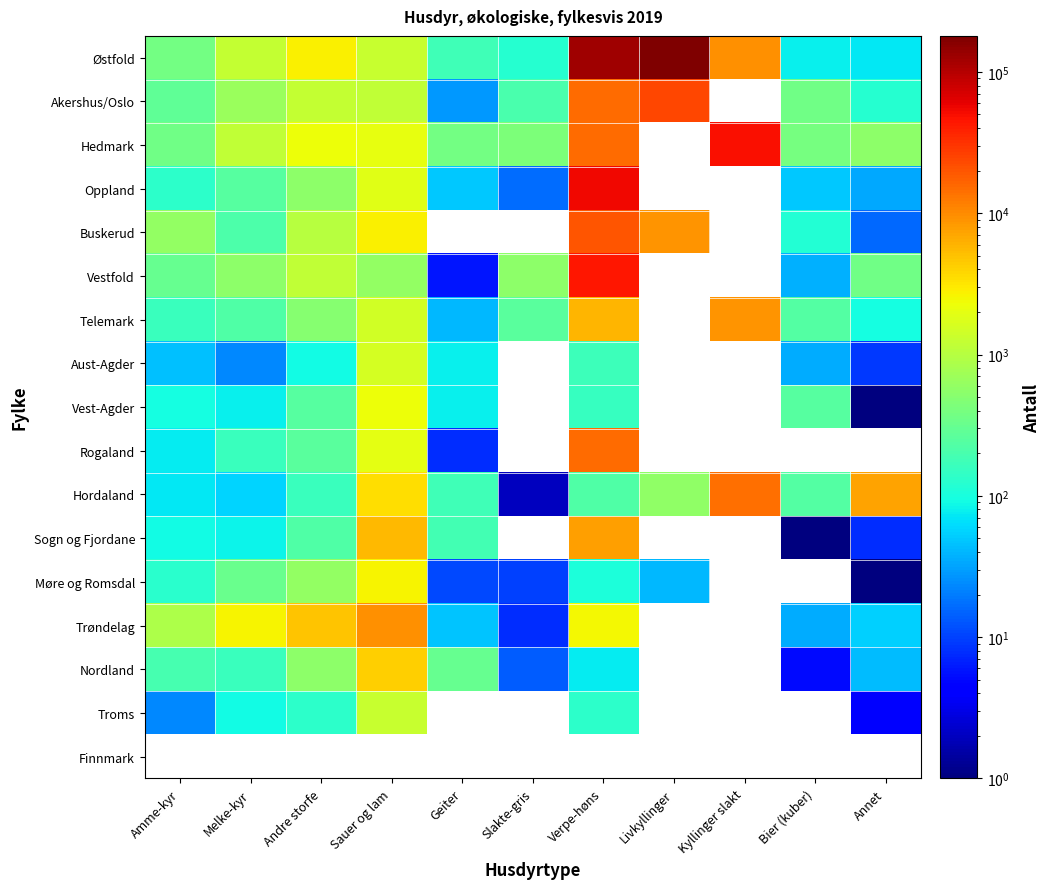

Where is Rogaland nearest to the value 7596?

Sauer og lam